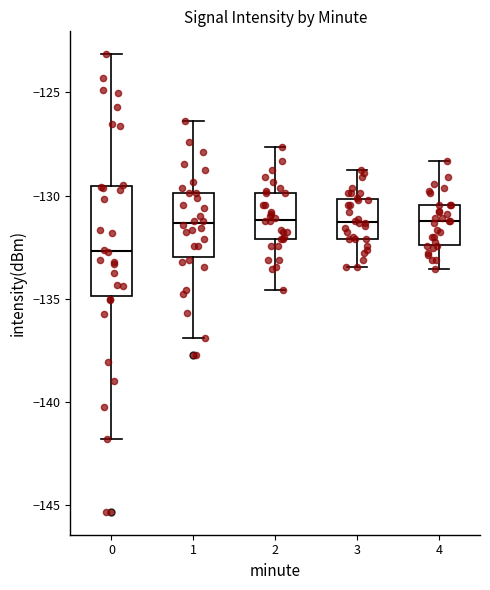

Which box is the tallest, from its lower edge to its upper edge?

0